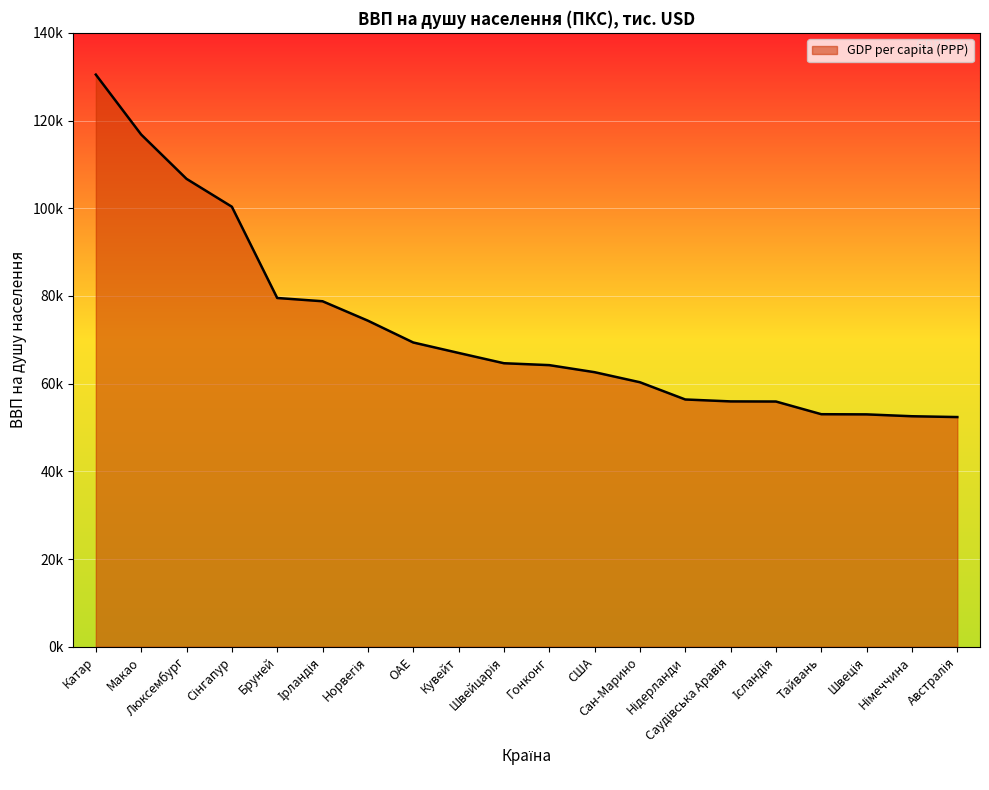

True or false: the data shows 53.0 at Тайвань.

True